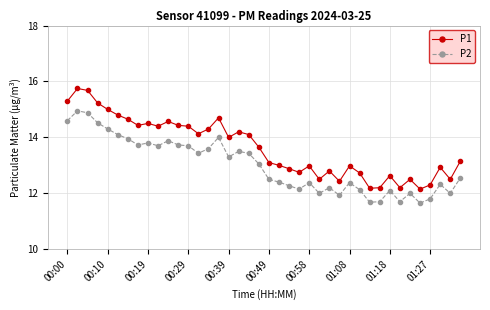

Which series has the largest total across all categories?

P1